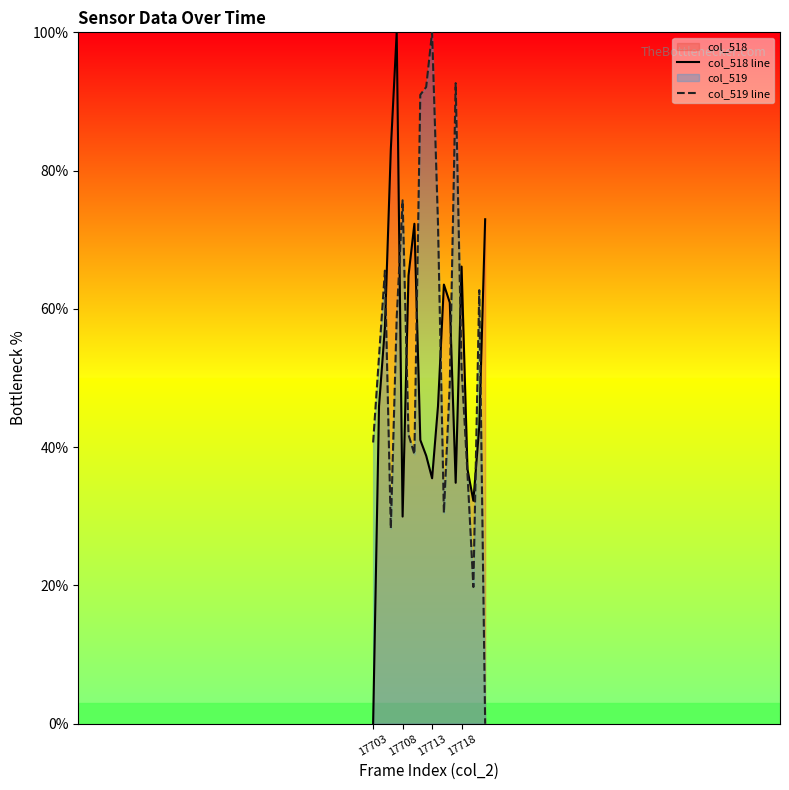

The col_518 line series shows 18.1 at 17713. True or false?

False